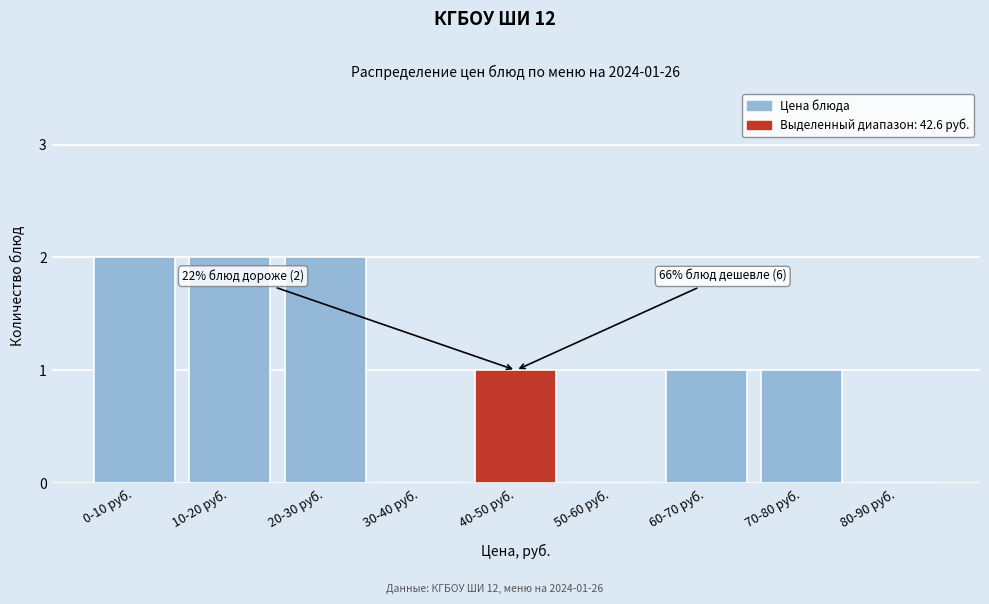

Reading left to right, transcribe all the data shown in this chart.

0-10 руб.=2	10-20 руб.=2	20-30 руб.=2	30-40 руб.=0	40-50 руб.=1	50-60 руб.=0	60-70 руб.=1	70-80 руб.=1	80-90 руб.=0